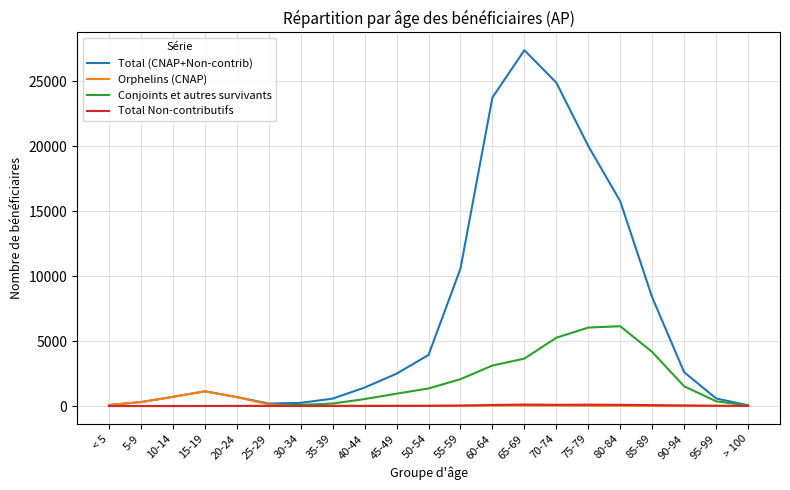

How many categories are shown in the chart?

21